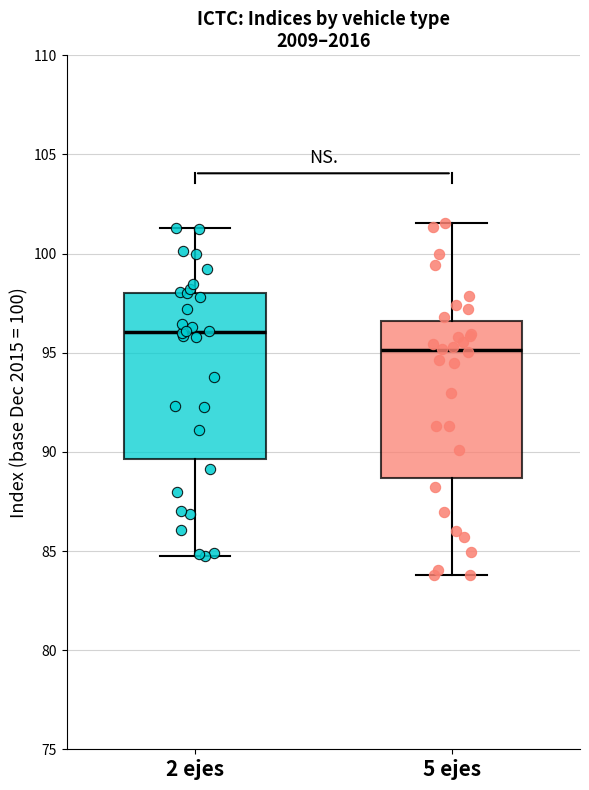

Reading left to right, read every box against the y-axis: the position of its median line, the range the box covers, and the ends of its whiskers. The values are not printed on the chart, so give them approximately, as read against the axis.

2 ejes: median 96.0, box 89.5 to 98.0, whiskers 85.0 to 101.5
5 ejes: median 95.0, box 88.5 to 96.5, whiskers 84.0 to 101.5